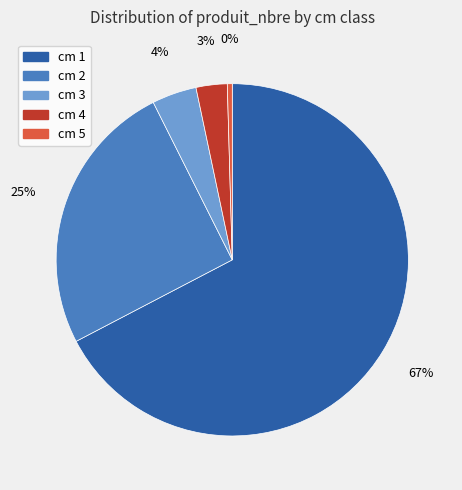

To the nearest percent, what is the combined percentage of cm 4 and cm 3?

7%